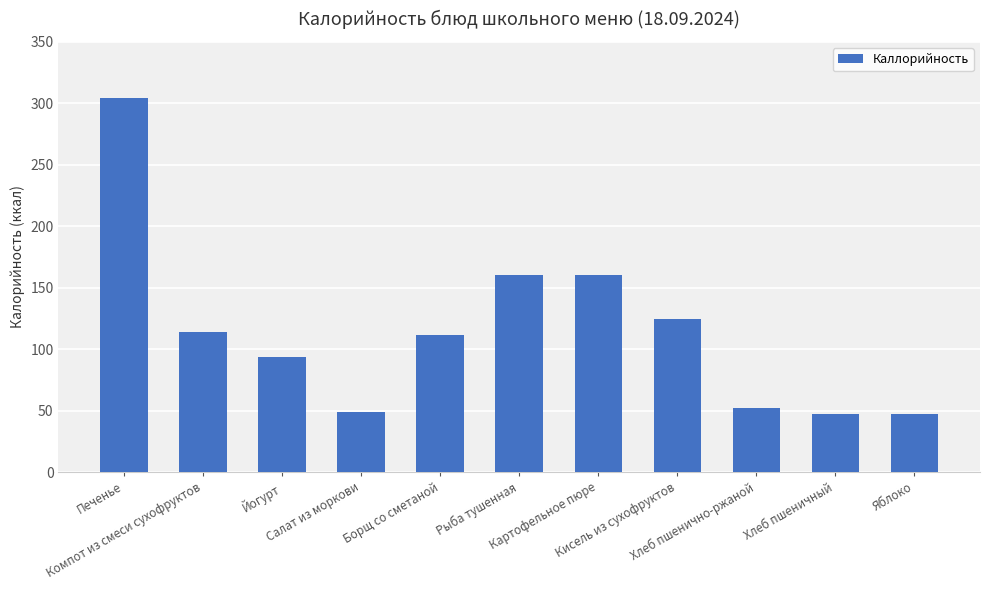

Which label corresponds to the largest value in the chart?

Печенье